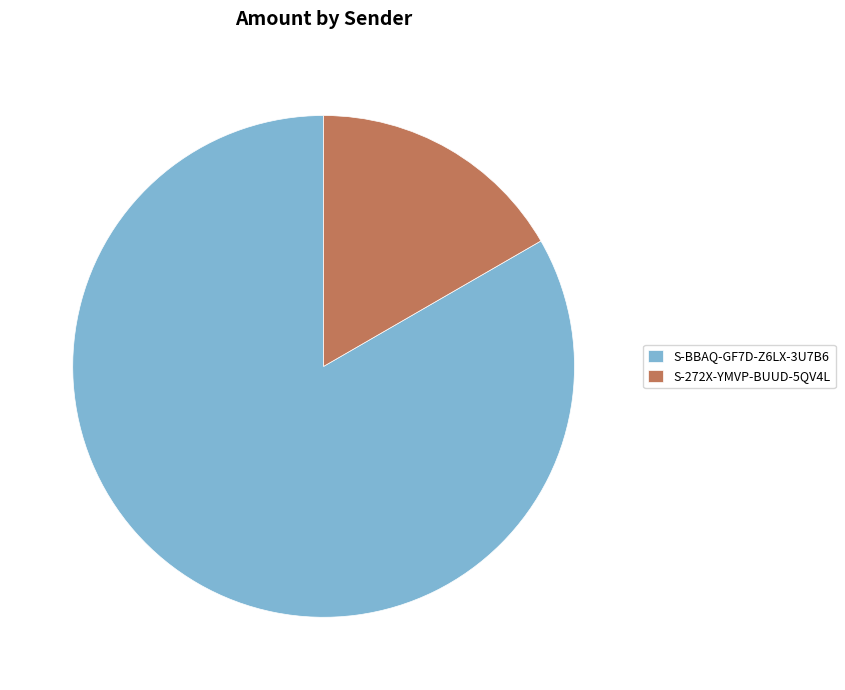

Is the sum of S-272X-YMVP-BUUD-5QV4L and S-BBAQ-GF7D-Z6LX-3U7B6 greater than half?

Yes